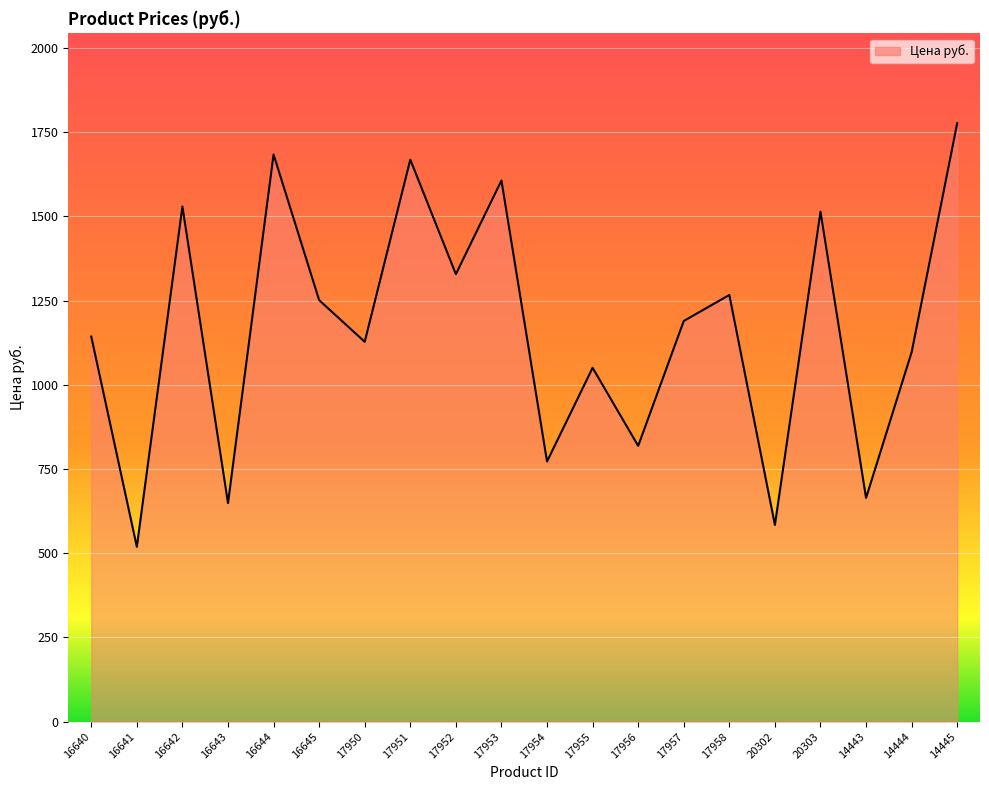

At which category does the data reach its first local valley?

16641